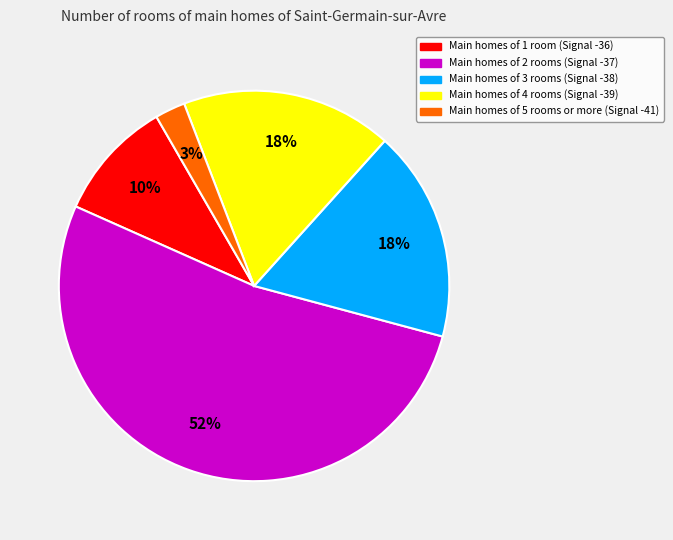

To the nearest percent, what is the average slice percentage?

20%